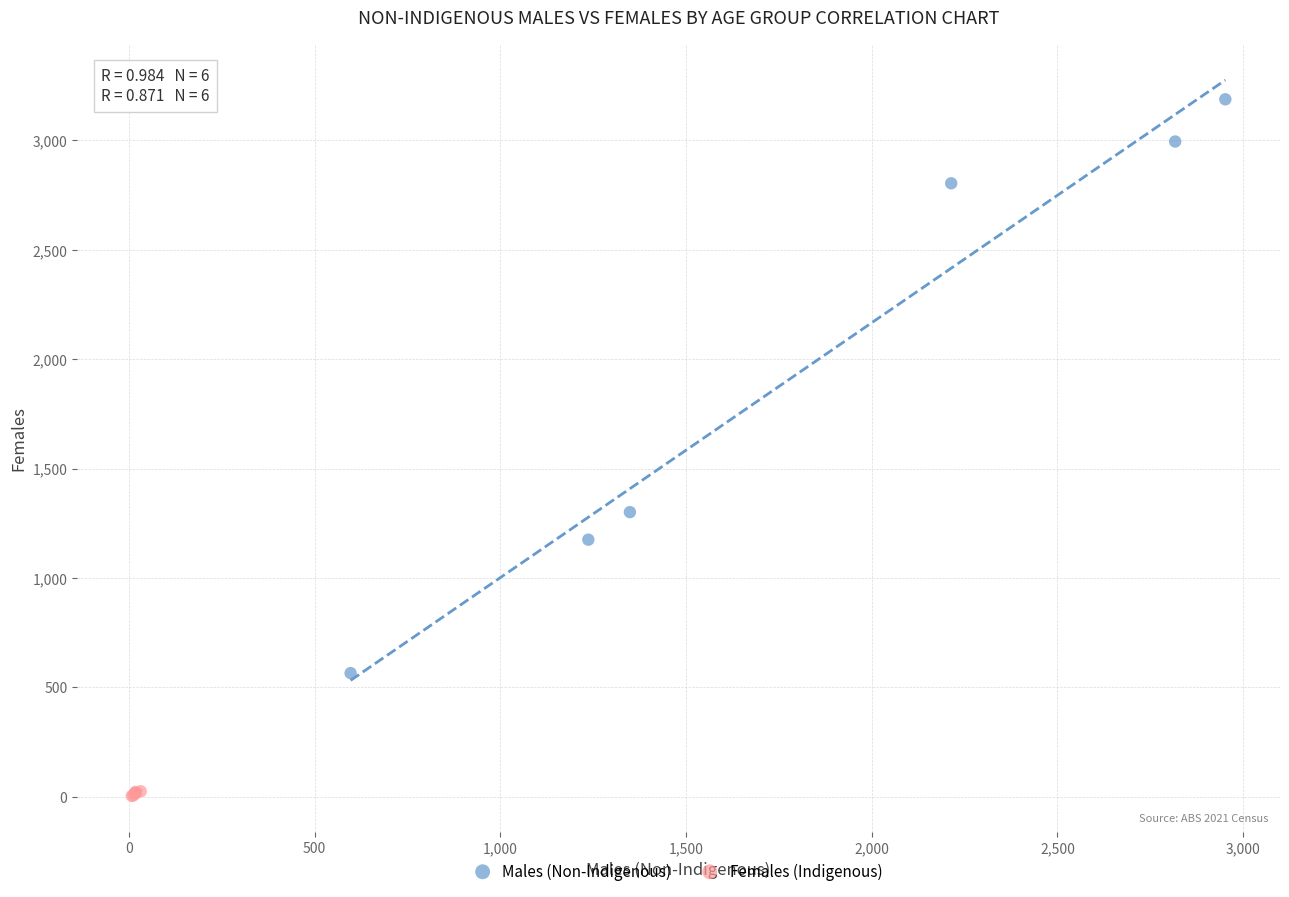

Which series reaches the maximum Y coordinate?

Males (Non-Indigenous)